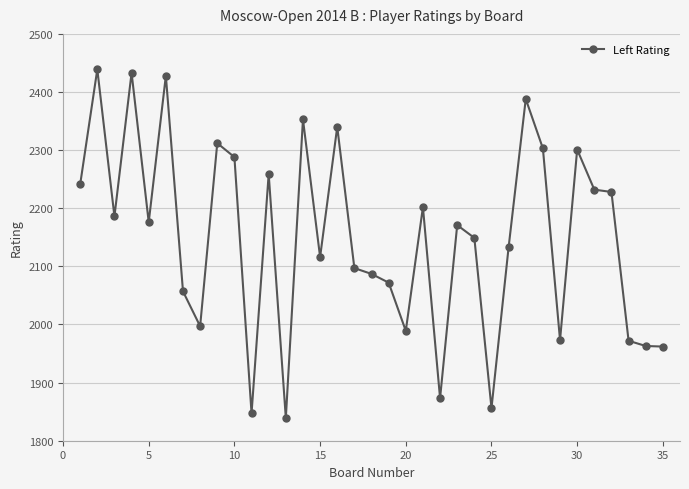

What is the average value?

2150